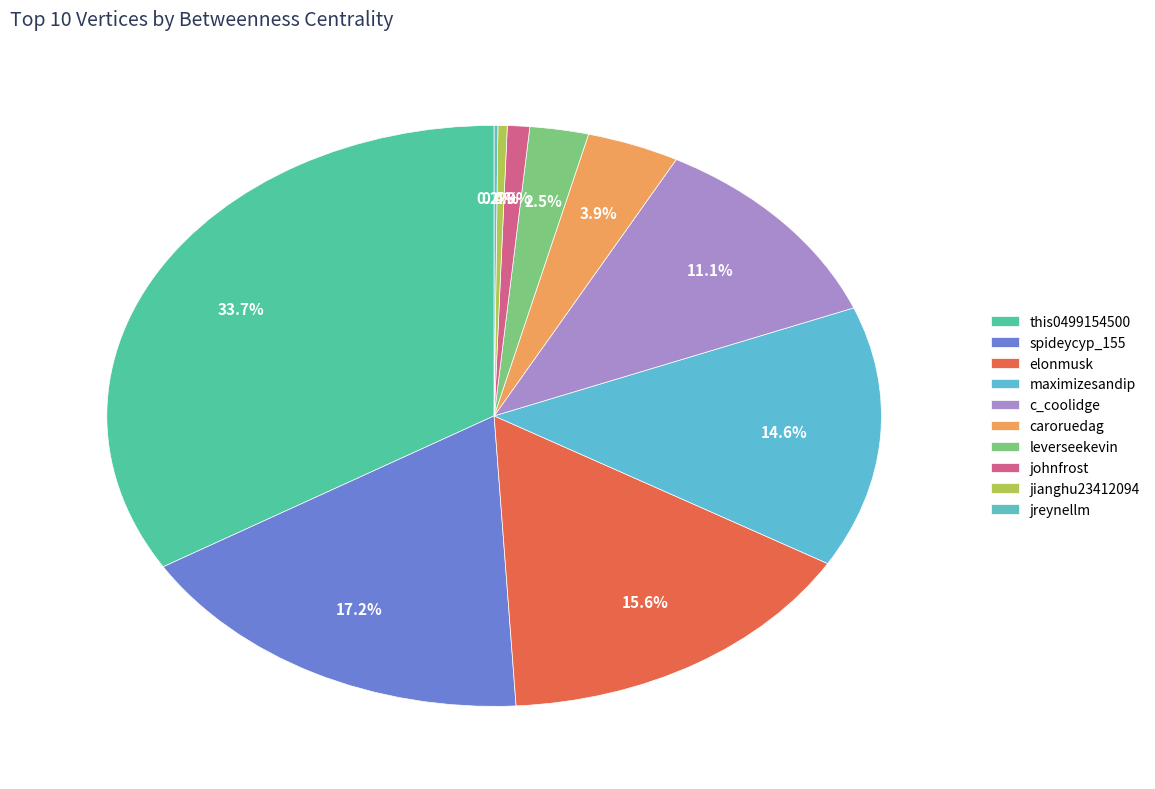

To the nearest percent, what percentage of the pie is maximizesandip?

15%